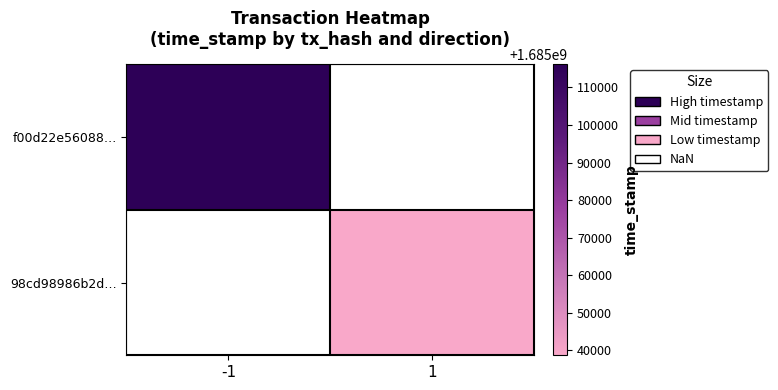

Read the f00d22e56088… value at -1.

1685116161.0